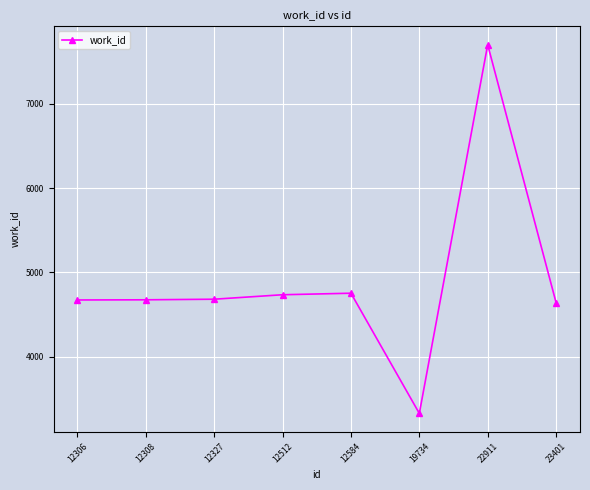

What is the sum of all values?

39194